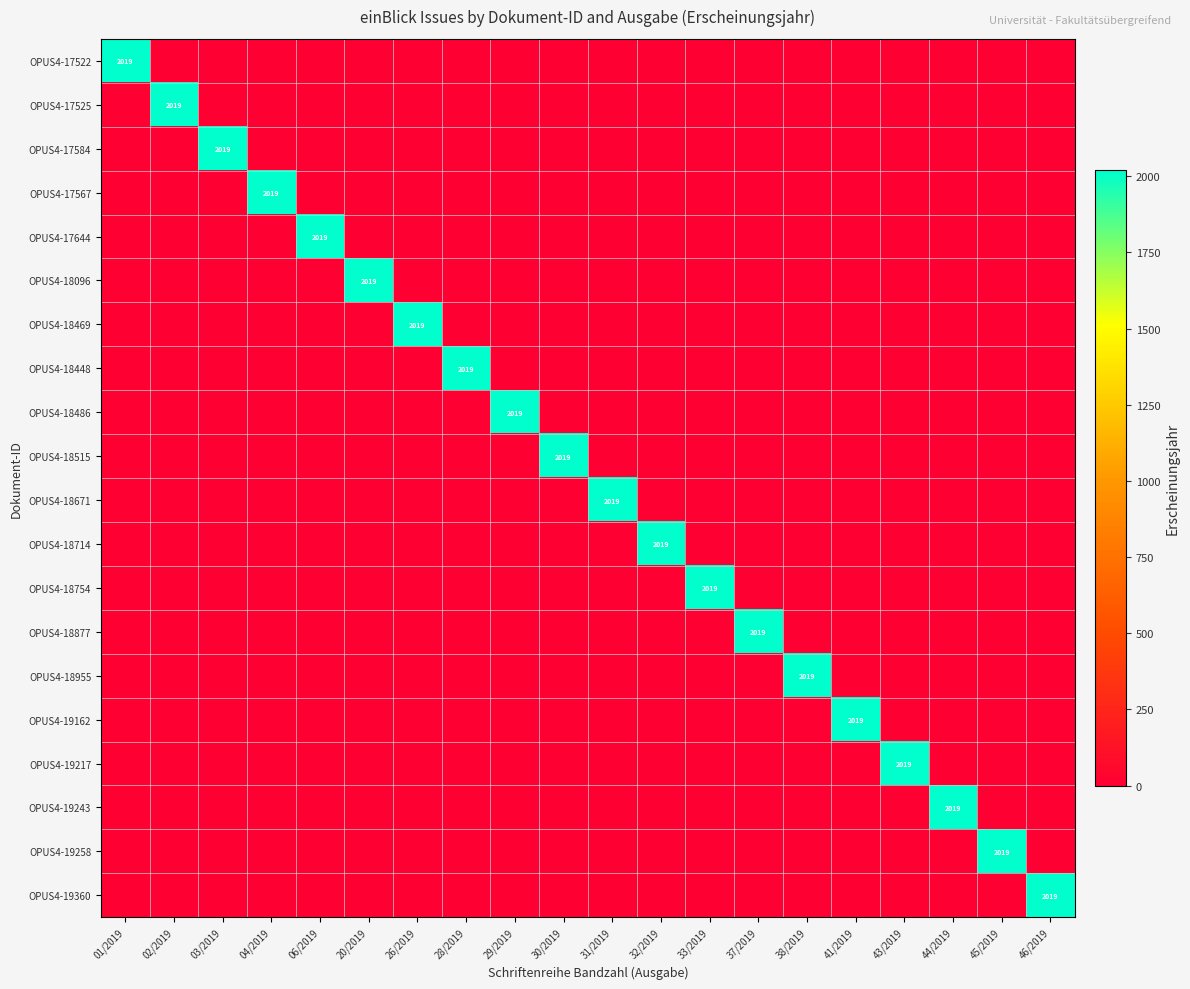

At how many categories does at least one series exceed 810?

20